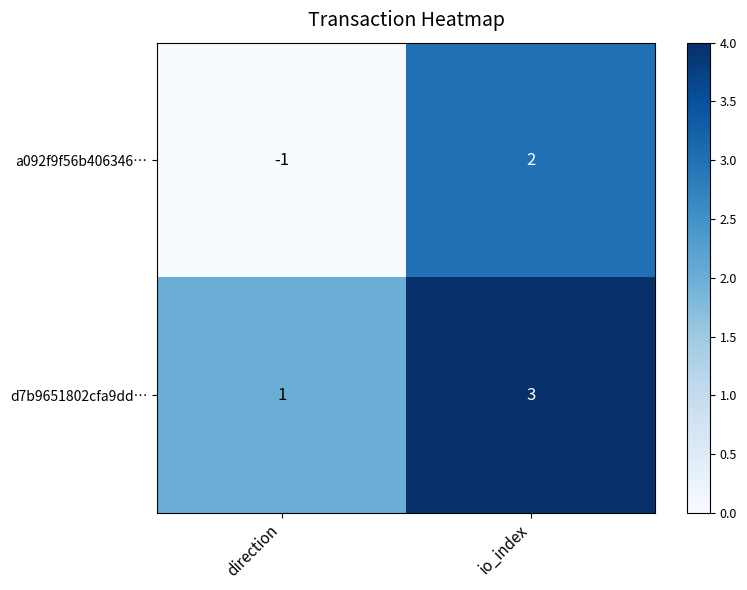

The value of d7b9651802cfa9dd… at direction is 1. True or false?

True